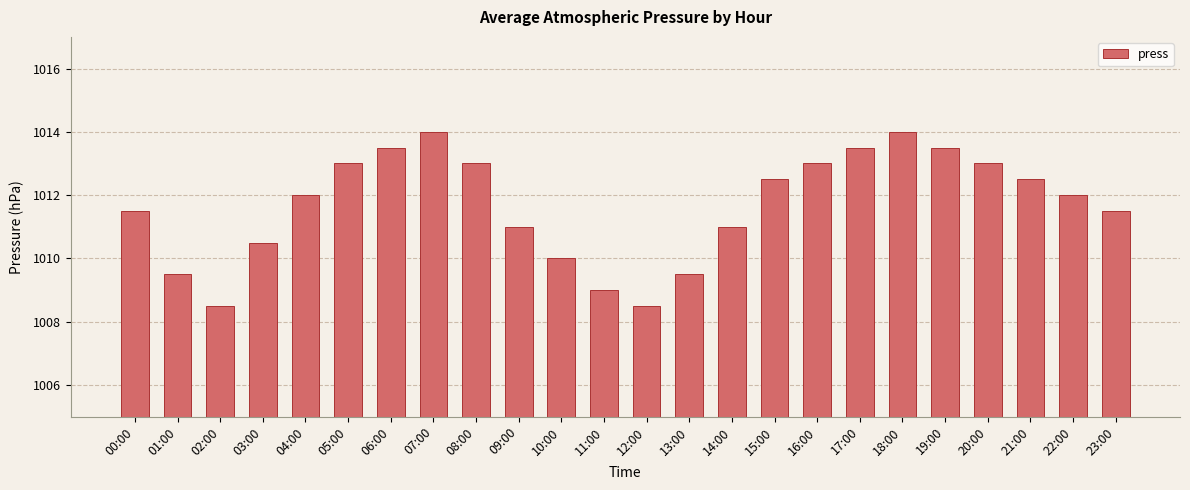

What is the label of the 3rd bar from the left?

02:00